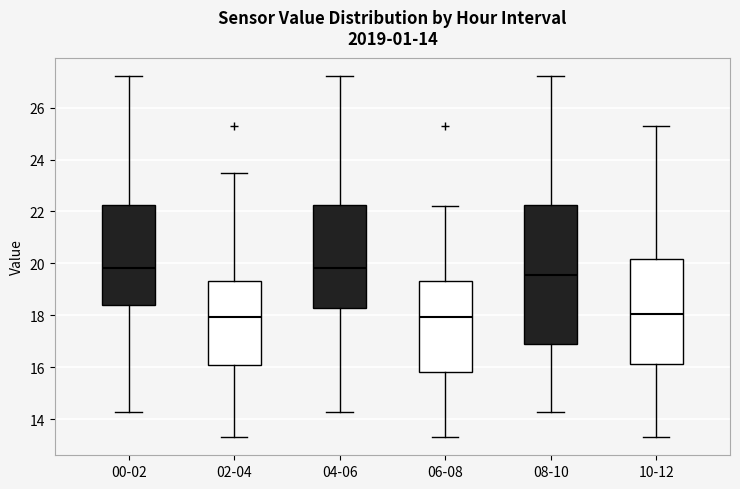

Comparing the boxes themselves (not the whiskers), which one is the tallest?

08-10